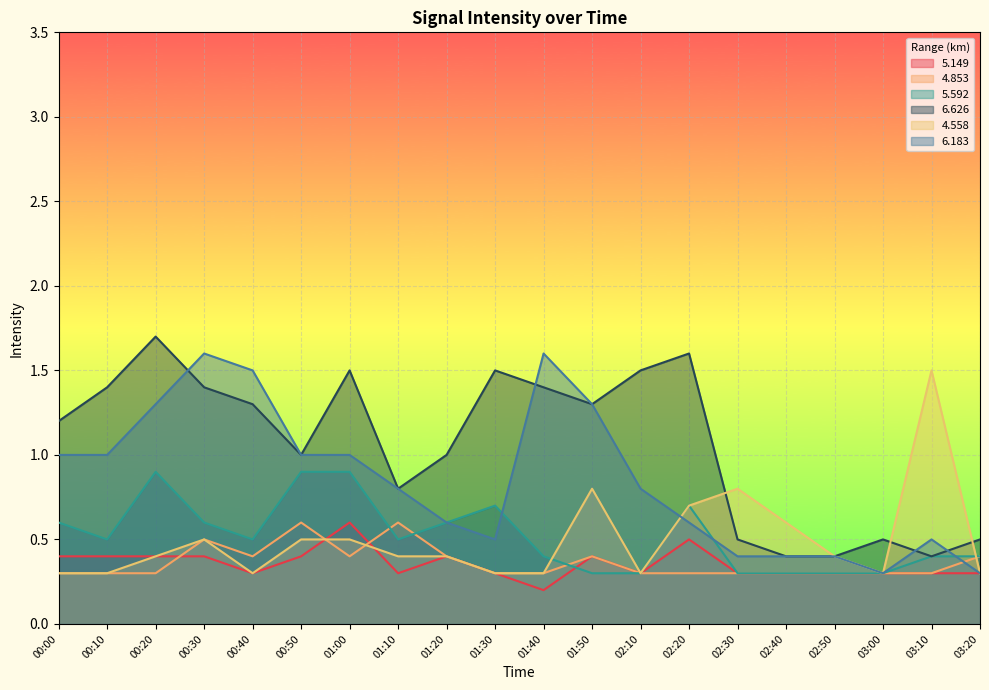

Reading left to right, transcribe all the data shown in this chart.

5.149: 00:00=0.4	00:10=0.4	00:20=0.4	00:30=0.4	00:40=0.3	00:50=0.4	01:00=0.6	01:10=0.3	01:20=0.4	01:30=0.3	01:40=0.2	01:50=0.4	02:10=0.3	02:20=0.5	02:30=0.3	02:40=0.3	02:50=0.3	03:00=0.3	03:10=0.3	03:20=0.3
4.853: 00:00=0.3	00:10=0.3	00:20=0.3	00:30=0.5	00:40=0.4	00:50=0.6	01:00=0.4	01:10=0.6	01:20=0.4	01:30=0.3	01:40=0.3	01:50=0.4	02:10=0.3	02:20=0.3	02:30=0.3	02:40=0.3	02:50=0.3	03:00=0.3	03:10=0.3	03:20=0.4
5.592: 00:00=0.6	00:10=0.5	00:20=0.9	00:30=0.6	00:40=0.5	00:50=0.9	01:00=0.9	01:10=0.5	01:20=0.6	01:30=0.7	01:40=0.4	01:50=0.3	02:10=0.3	02:20=0.7	02:30=0.3	02:40=0.3	02:50=0.3	03:00=0.3	03:10=0.4	03:20=0.4
6.626: 00:00=1.2	00:10=1.4	00:20=1.7	00:30=1.4	00:40=1.3	00:50=1.0	01:00=1.5	01:10=0.8	01:20=1.0	01:30=1.5	01:40=1.4	01:50=1.3	02:10=1.5	02:20=1.6	02:30=0.5	02:40=0.4	02:50=0.4	03:00=0.5	03:10=0.4	03:20=0.5
4.558: 00:00=0.3	00:10=0.3	00:20=0.4	00:30=0.5	00:40=0.3	00:50=0.5	01:00=0.5	01:10=0.4	01:20=0.4	01:30=0.3	01:40=0.3	01:50=0.8	02:10=0.3	02:20=0.7	02:30=0.8	02:40=0.6	02:50=0.4	03:00=0.3	03:10=1.5	03:20=0.3
6.183: 00:00=1.0	00:10=1.0	00:20=1.3	00:30=1.6	00:40=1.5	00:50=1.0	01:00=1.0	01:10=0.8	01:20=0.6	01:30=0.5	01:40=1.6	01:50=1.3	02:10=0.8	02:20=0.6	02:30=0.4	02:40=0.4	02:50=0.4	03:00=0.3	03:10=0.5	03:20=0.3